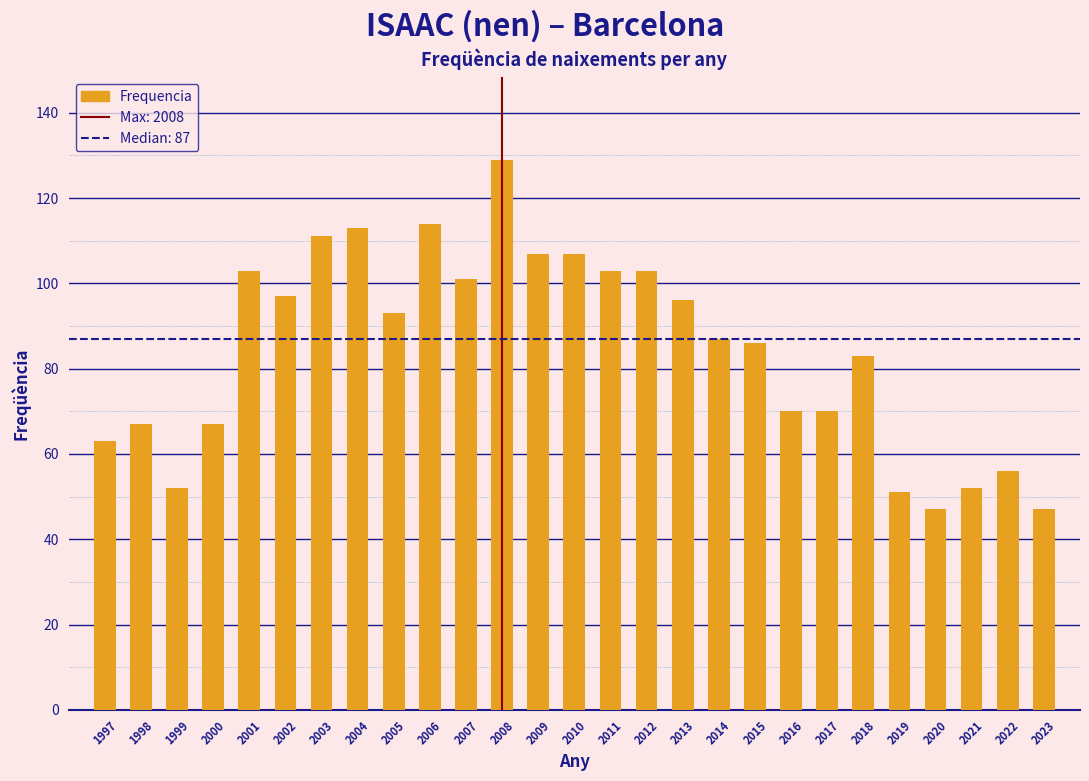

Reading left to right, list all the values displayed in this chart.

63	67	52	67	103	97	111	113	93	114	101	129	107	107	103	103	96	87	86	70	70	83	51	47	52	56	47